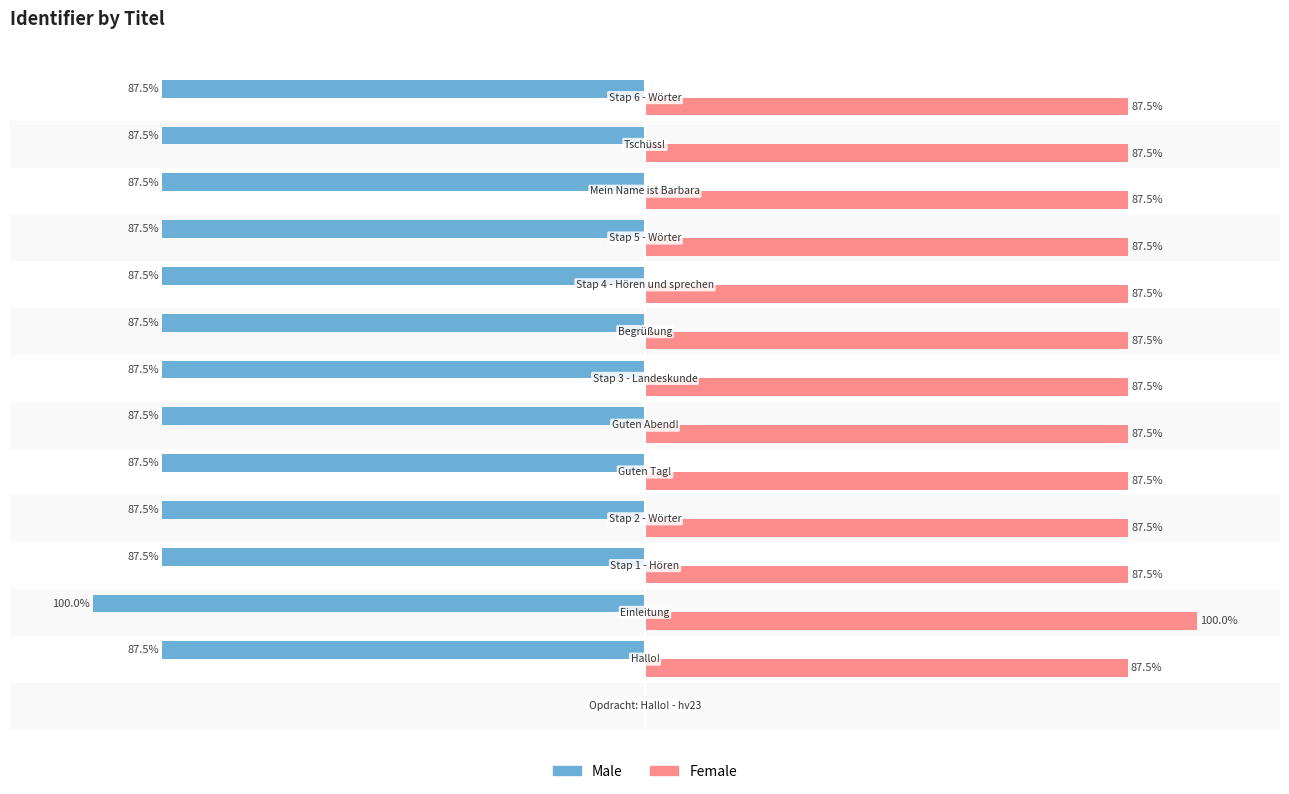

What are all the series names shown in the legend?

Male, Female